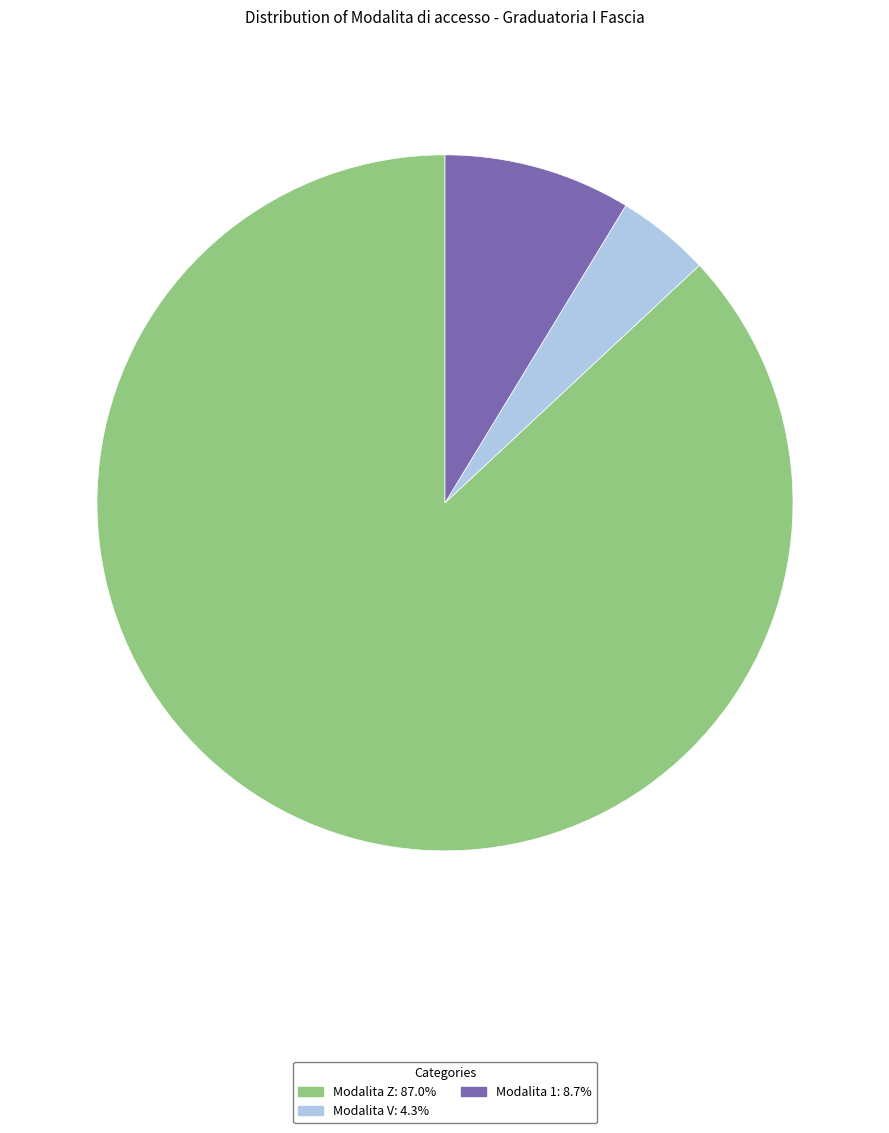

How many slices are in this pie chart?

3